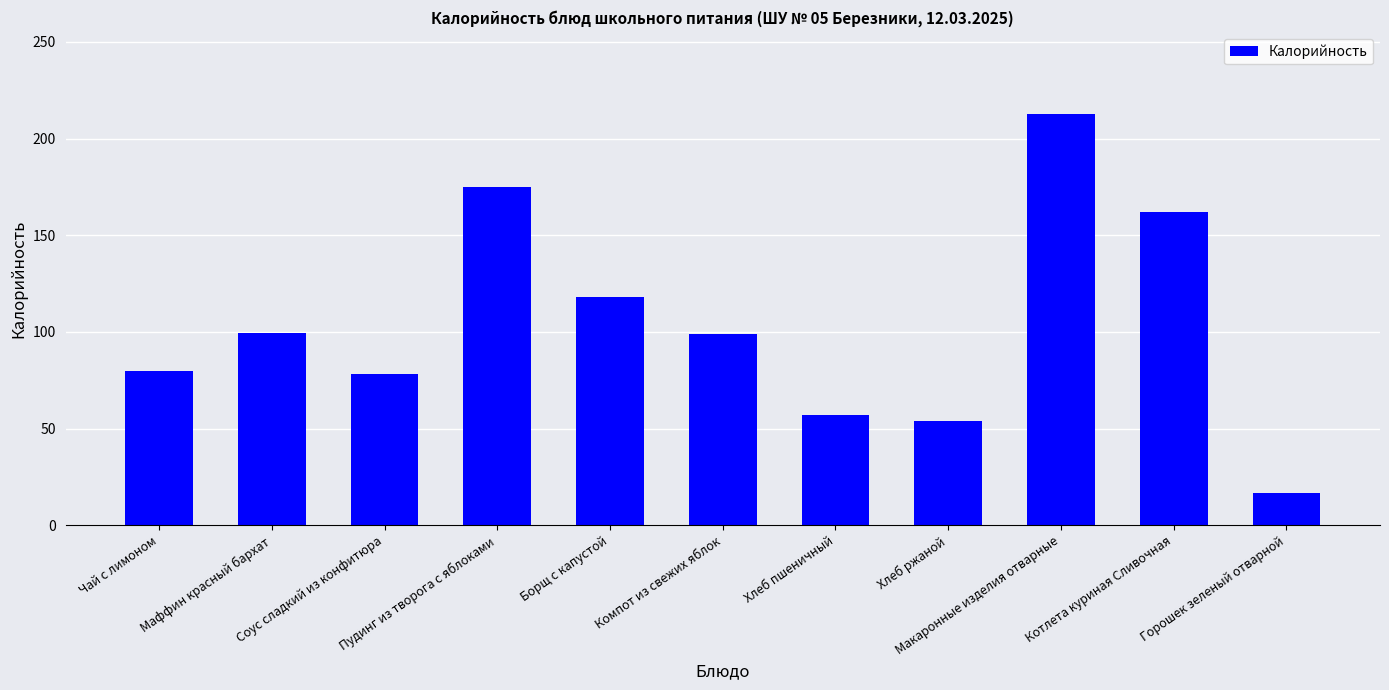

What is the value of the 4th bar from the left?

175.0